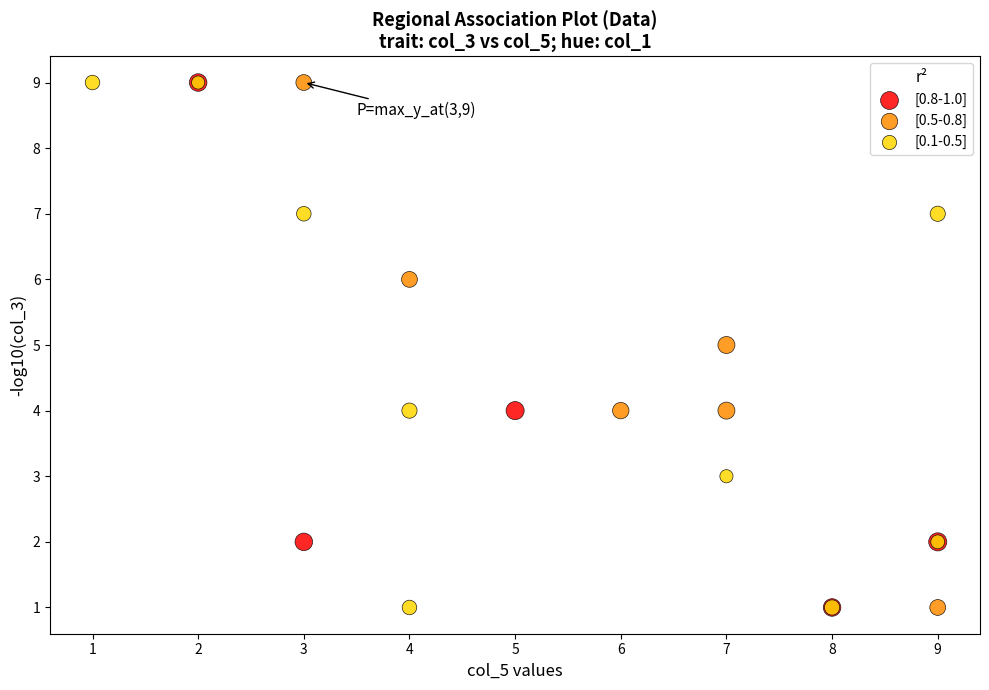

What are all the series names shown in the legend?

[0.8-1.0], [0.5-0.8], [0.1-0.5]